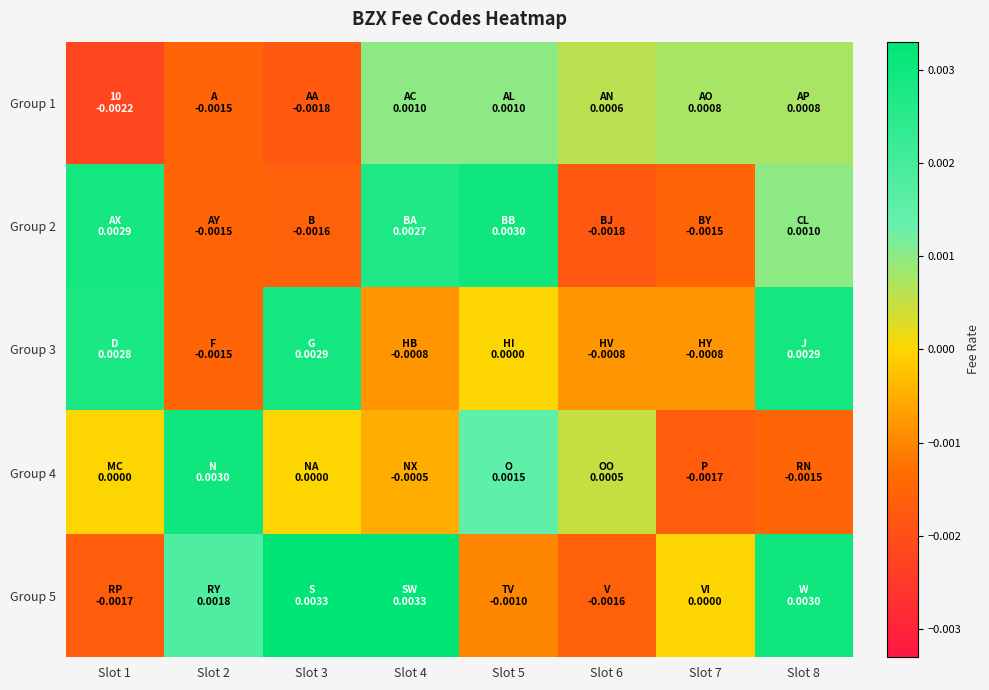

Reading left to right, what are all the values shown in this chart?

Group 1: Slot 1=-0.0	Slot 2=-0.0	Slot 3=-0.0	Slot 4=0.0	Slot 5=0.0	Slot 6=0.0	Slot 7=0.0	Slot 8=0.0
Group 2: Slot 1=0.0	Slot 2=-0.0	Slot 3=-0.0	Slot 4=0.0	Slot 5=0.0	Slot 6=-0.0	Slot 7=-0.0	Slot 8=0.0
Group 3: Slot 1=0.0	Slot 2=-0.0	Slot 3=0.0	Slot 4=-0.0	Slot 5=0.0	Slot 6=-0.0	Slot 7=-0.0	Slot 8=0.0
Group 4: Slot 1=0.0	Slot 2=0.0	Slot 3=0.0	Slot 4=-0.0	Slot 5=0.0	Slot 6=0.0	Slot 7=-0.0	Slot 8=-0.0
Group 5: Slot 1=-0.0	Slot 2=0.0	Slot 3=0.0	Slot 4=0.0	Slot 5=-0.0	Slot 6=-0.0	Slot 7=0.0	Slot 8=0.0